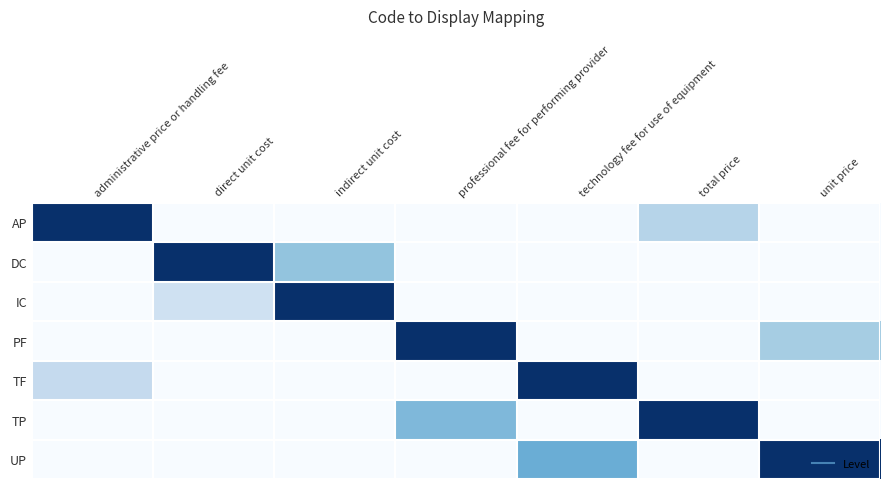

Reading left to right, list all the values displayed in this chart.

AP: administrative price or handling fee=1.0	direct unit cost=0.0	indirect unit cost=0.0	professional fee for performing provider=0.0	technology fee for use of equipment=0.0	total price=0.3	unit price=0.0
DC: administrative price or handling fee=0.0	direct unit cost=1.0	indirect unit cost=0.4	professional fee for performing provider=0.0	technology fee for use of equipment=0.0	total price=0.0	unit price=0.0
IC: administrative price or handling fee=0.0	direct unit cost=0.2	indirect unit cost=1.0	professional fee for performing provider=0.0	technology fee for use of equipment=0.0	total price=0.0	unit price=0.0
PF: administrative price or handling fee=0.0	direct unit cost=0.0	indirect unit cost=0.0	professional fee for performing provider=1.0	technology fee for use of equipment=0.0	total price=0.0	unit price=0.3
TF: administrative price or handling fee=0.2	direct unit cost=0.0	indirect unit cost=0.0	professional fee for performing provider=0.0	technology fee for use of equipment=1.0	total price=0.0	unit price=0.0
TP: administrative price or handling fee=0.0	direct unit cost=0.0	indirect unit cost=0.0	professional fee for performing provider=0.5	technology fee for use of equipment=0.0	total price=1.0	unit price=0.0
UP: administrative price or handling fee=0.0	direct unit cost=0.0	indirect unit cost=0.0	professional fee for performing provider=0.0	technology fee for use of equipment=0.5	total price=0.0	unit price=1.0